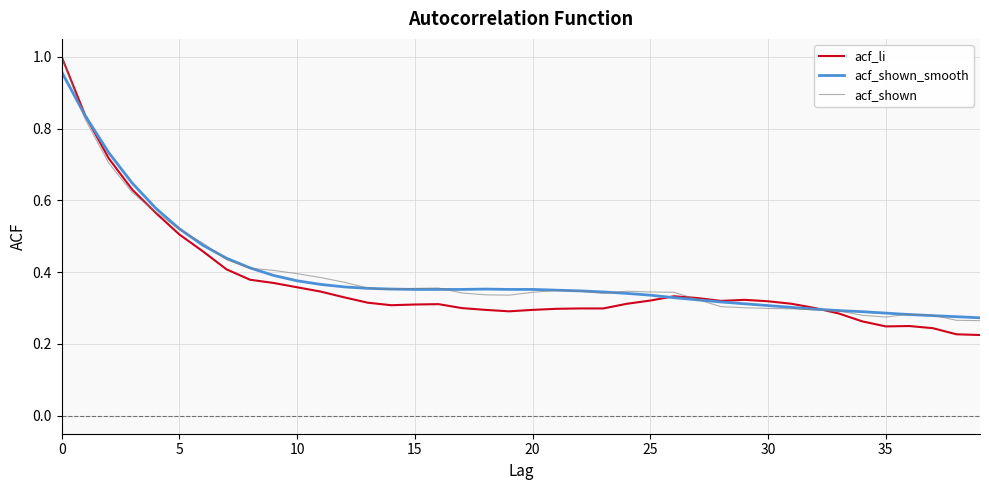

Which series has the widest spread of values?

acf_li